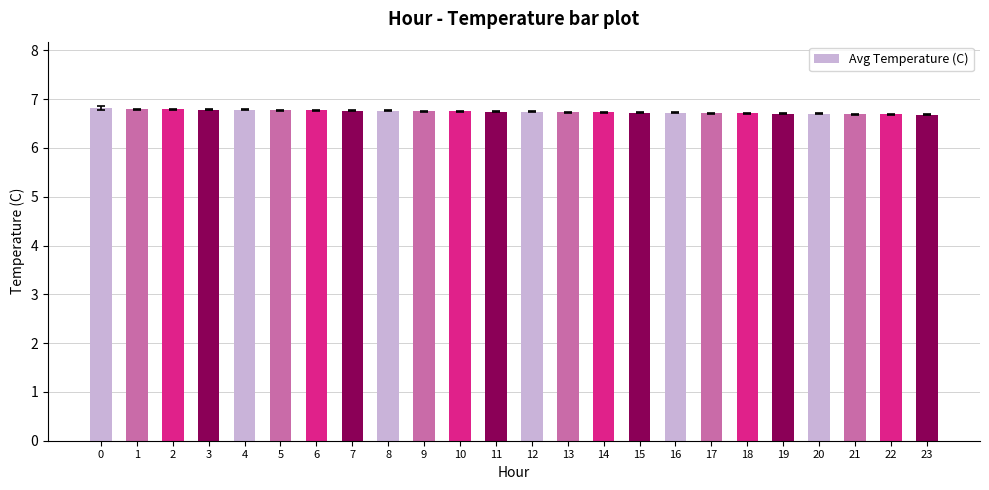

What is the maximum value shown in the chart?

6.8